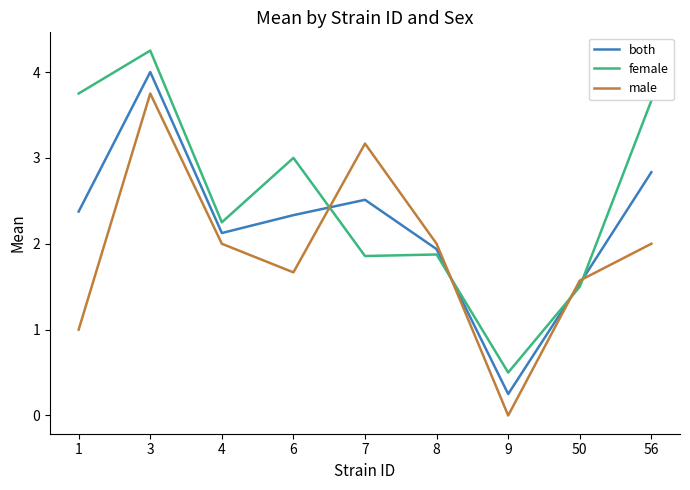

Which category has the highest value across all series?

3